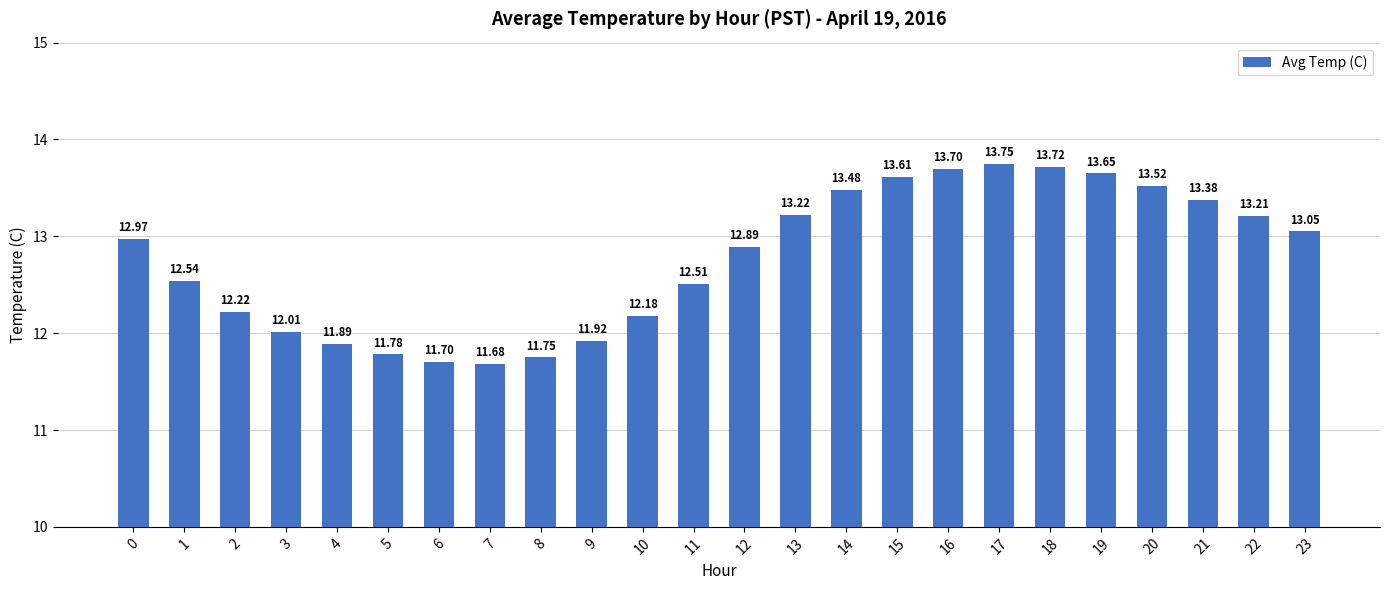

How many bars are there in total?

24